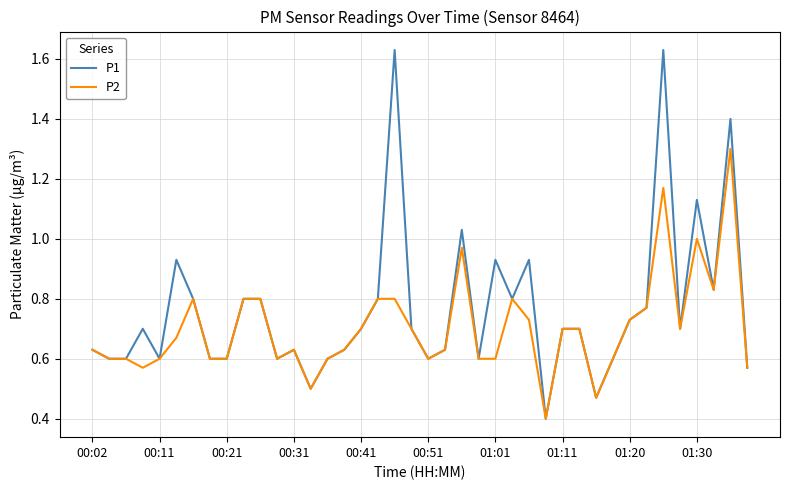

What is the minimum value for P1?

0.4